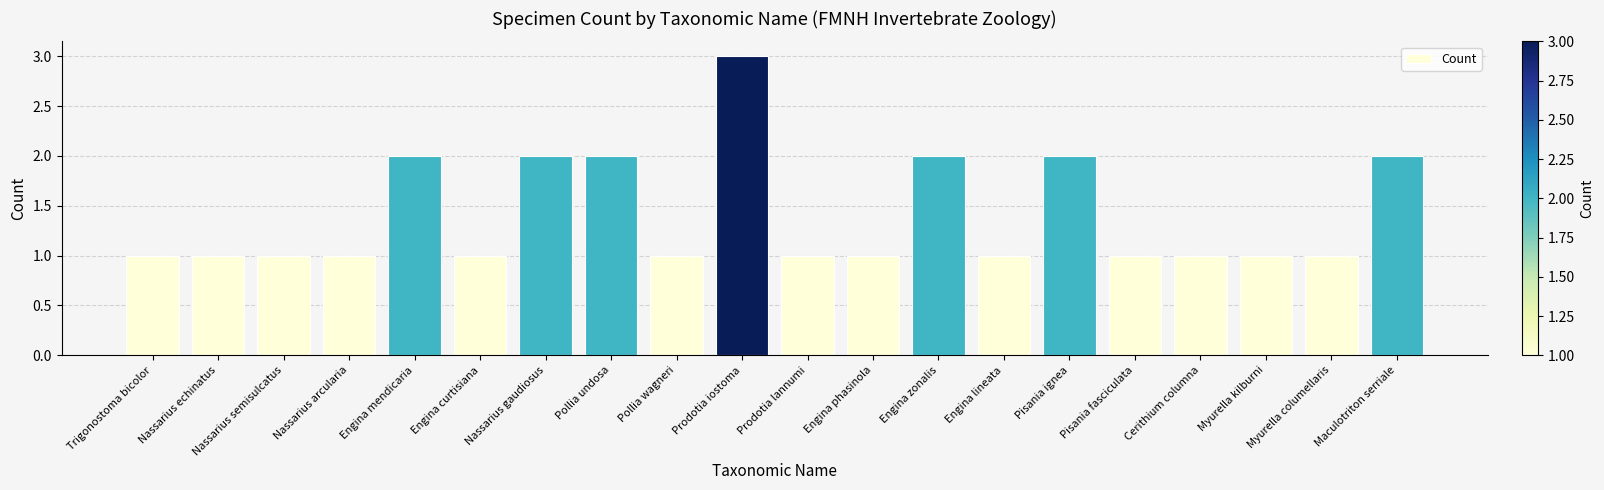

Reading left to right, transcribe all the data shown in this chart.

Trigonostoma bicolor=1	Nassarius echinatus=1	Nassarius semisulcatus=1	Nassarius arcularia=1	Engina mendicaria=2	Engina curtisiana=1	Nassarius gaudiosus=2	Pollia undosa=2	Pollia wagneri=1	Prodotia iostoma=3	Prodotia lannumi=1	Engina phasinola=1	Engina zonalis=2	Engina lineata=1	Pisania ignea=2	Pisania fasciculata=1	Cerithium columna=1	Myurella kilburni=1	Myurella columellaris=1	Maculotriton serriale=2